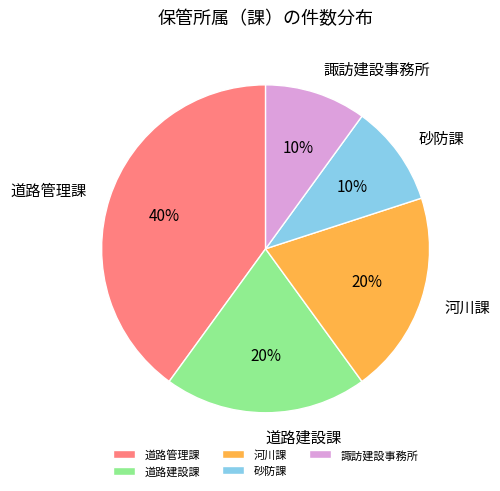

Does any single category account for the majority?

No